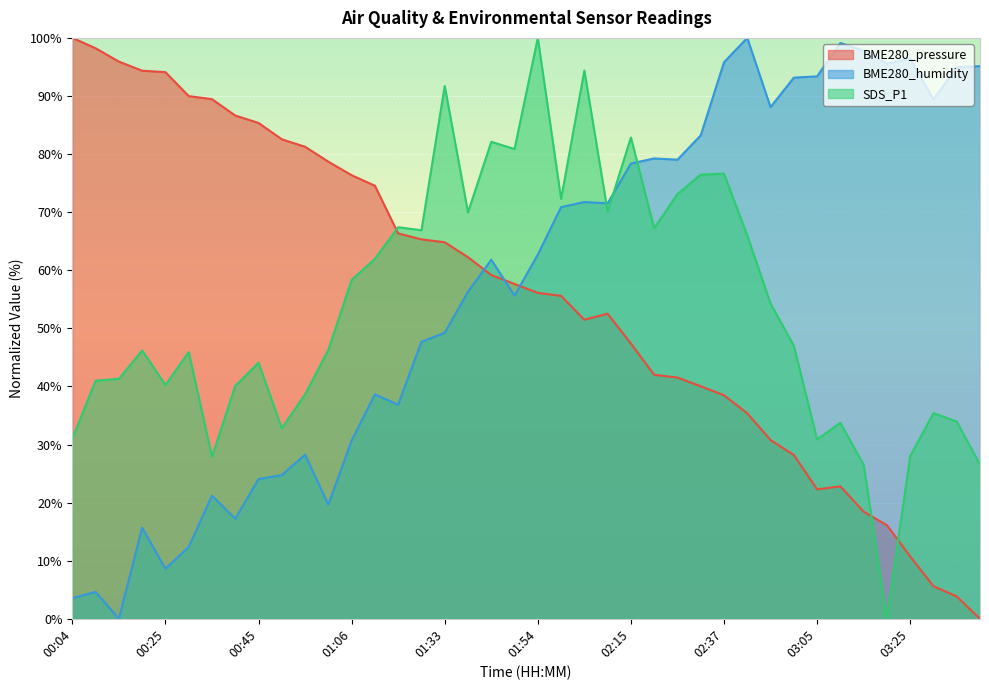

Reading right to left, what are all the values shown in this chart?

BME280_pressure: 03:42=0.0	03:36=3.8	03:31=5.6	03:25=10.7	03:20=16.1	03:15=18.4	03:10=22.8	03:05=22.3	02:52=28.2	02:47=30.8	02:42=35.4	02:37=38.5	02:31=40.0	02:26=41.5	02:20=42.0	02:15=47.4	02:09=52.5	02:04=51.5	01:59=55.6	01:54=56.1	01:49=57.6	01:43=59.2	01:38=62.2	01:33=64.8	01:28=65.3	01:23=66.3	01:11=74.6	01:06=76.4	01:00=78.7	00:55=81.3	00:50=82.5	00:45=85.4	00:40=86.6	00:35=89.5	00:30=90.0	00:25=94.1	00:20=94.4	00:14=95.9	00:09=98.2	00:04=100.0
BME280_humidity: 03:42=95.1	03:36=94.9	03:31=89.4	03:25=96.5	03:20=95.6	03:15=97.8	03:10=99.1	03:05=93.4	02:52=93.2	02:47=88.1	02:42=100.0	02:37=95.8	02:31=83.2	02:26=79.0	02:20=79.2	02:15=78.4	02:09=71.5	02:04=71.7	01:59=70.9	01:54=62.7	01:49=55.6	01:43=61.8	01:38=56.3	01:33=49.2	01:28=47.7	01:23=36.9	01:11=38.6	01:06=30.7	01:00=19.6	00:55=28.3	00:50=24.7	00:45=24.1	00:40=17.2	00:35=21.2	00:30=12.4	00:25=8.6	00:20=15.7	00:14=0.0	00:09=4.6	00:04=3.5
SDS_P1: 03:42=26.5	03:36=34.0	03:31=35.4	03:25=28.0	03:20=0.0	03:15=26.5	03:10=33.7	03:05=30.9	02:52=47.0	02:47=54.3	02:42=66.0	02:37=76.6	02:31=76.5	02:26=73.1	02:20=67.2	02:15=82.8	02:09=70.1	02:04=94.4	01:59=72.3	01:54=100.0	01:49=80.9	01:43=82.1	01:38=70.0	01:33=91.7	01:28=66.9	01:23=67.4	01:11=62.0	01:06=58.3	01:00=46.3	00:55=38.6	00:50=32.8	00:45=44.1	00:40=40.1	00:35=27.9	00:30=45.9	00:25=40.2	00:20=46.2	00:14=41.3	00:09=41.0	00:04=31.0